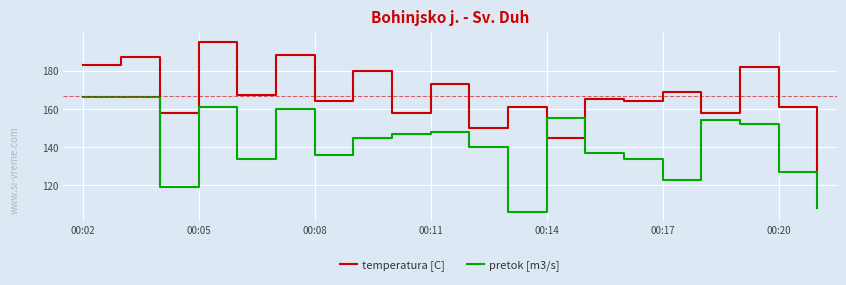

Rank the series by their maximum value, from lowest to highest.

pretok [m3/s], temperatura [C]